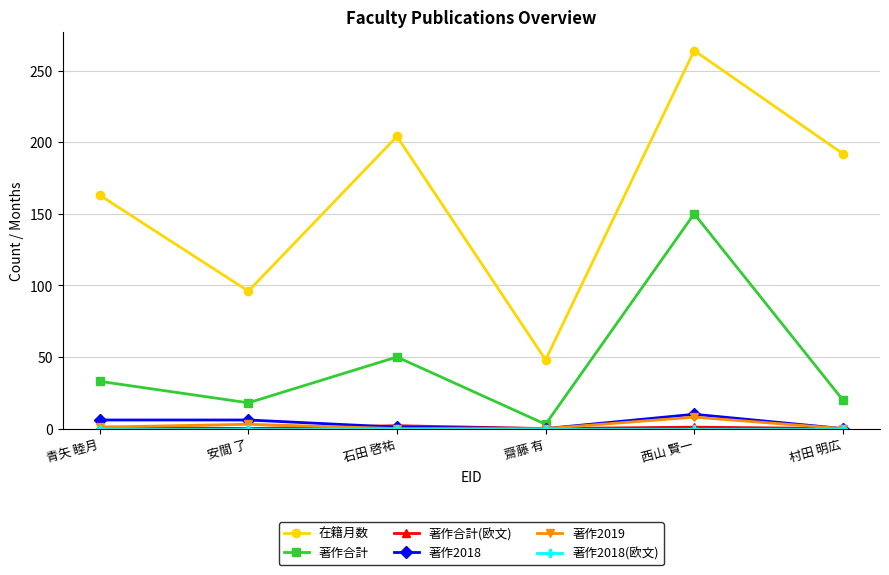

How many values in the 在籍月数 series are below 192?

3